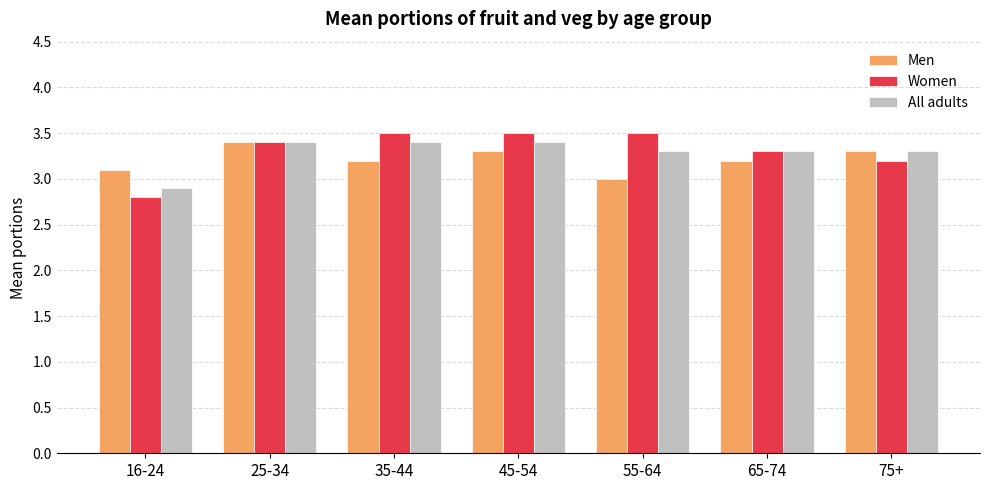

Which category has the lowest value in the Men series?

55-64